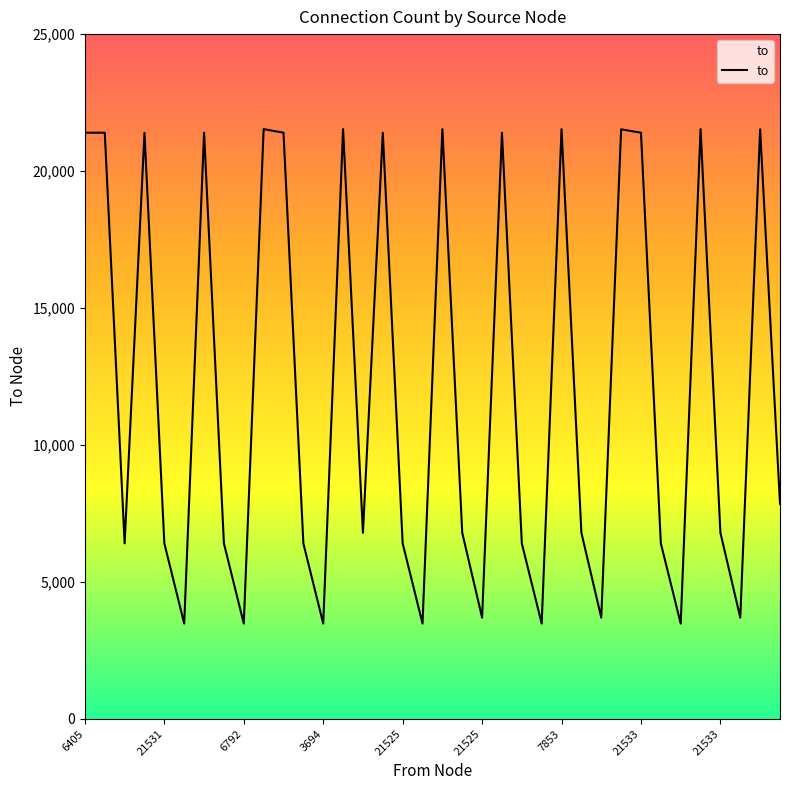

What is the difference between the maximum and minimum values?

18052